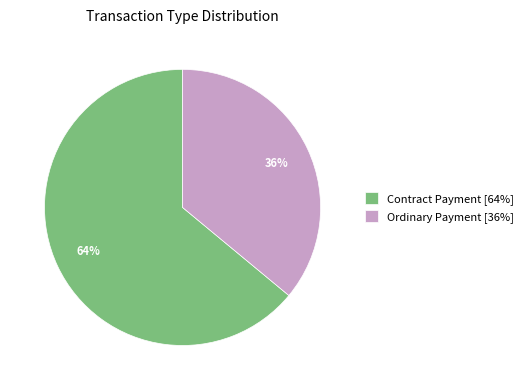

The Ordinary Payment slice represents 47% of the pie. True or false?

False